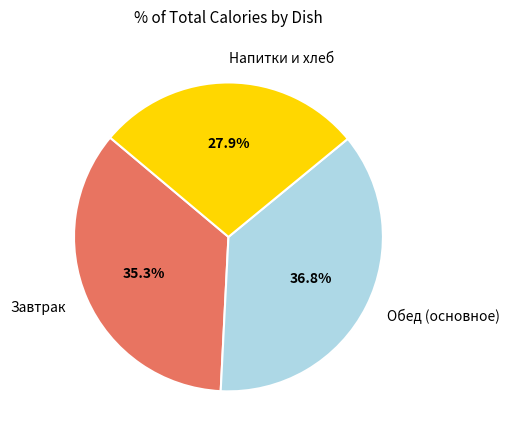

What percentage is NOT represented by Завтрак?

64.7%